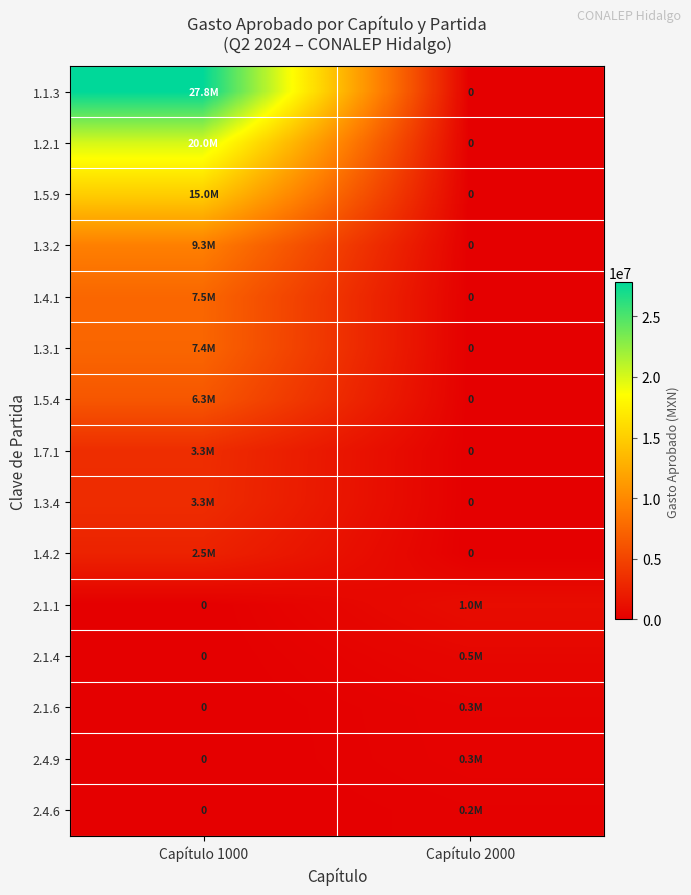

Which series has the largest total across all categories?

1.1.3